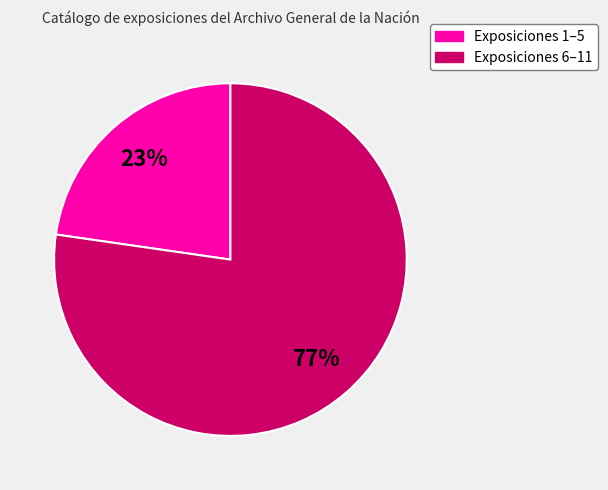

Does any single category account for the majority?

Yes